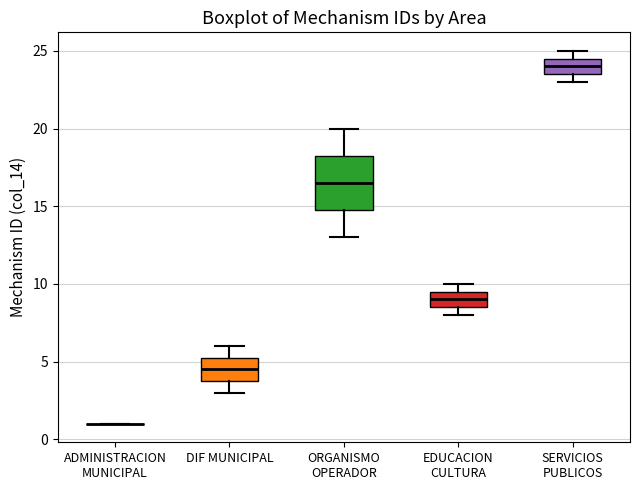

Which box is the tallest, from its lower edge to its upper edge?

ORGANISMO OPERADOR